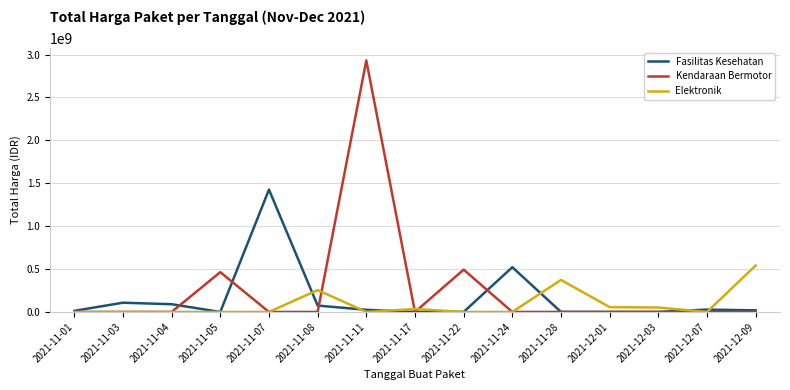

What is the maximum value for Elektronik?

541071000